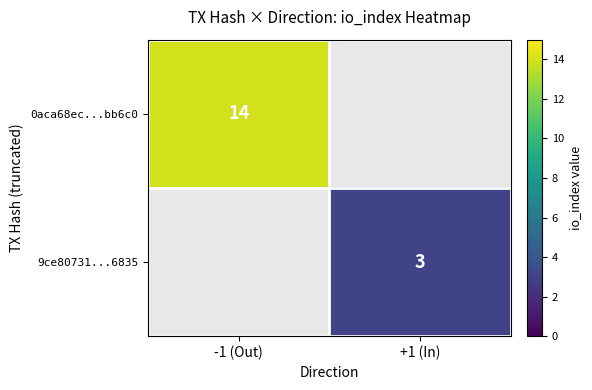

The value of 0aca68ec...bb6c0 at -1 (Out) is 4. True or false?

False